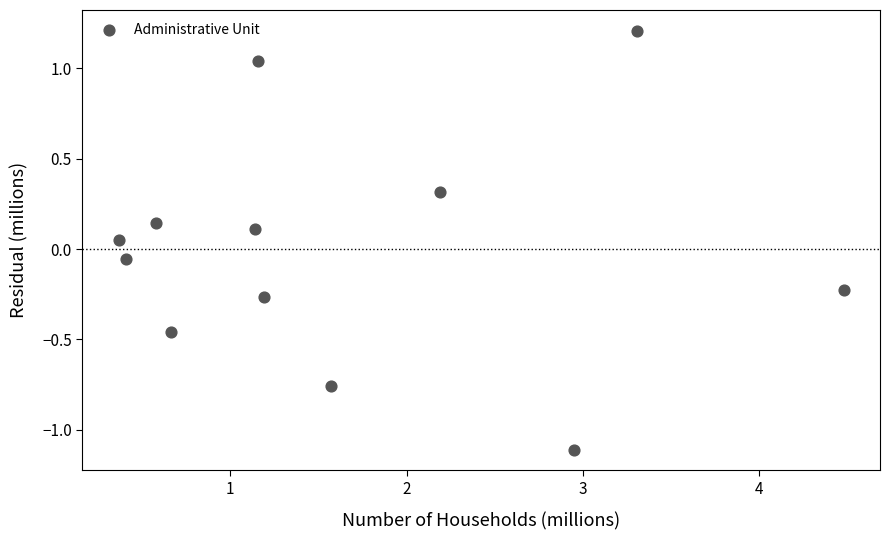

What is the average X value?

1.7